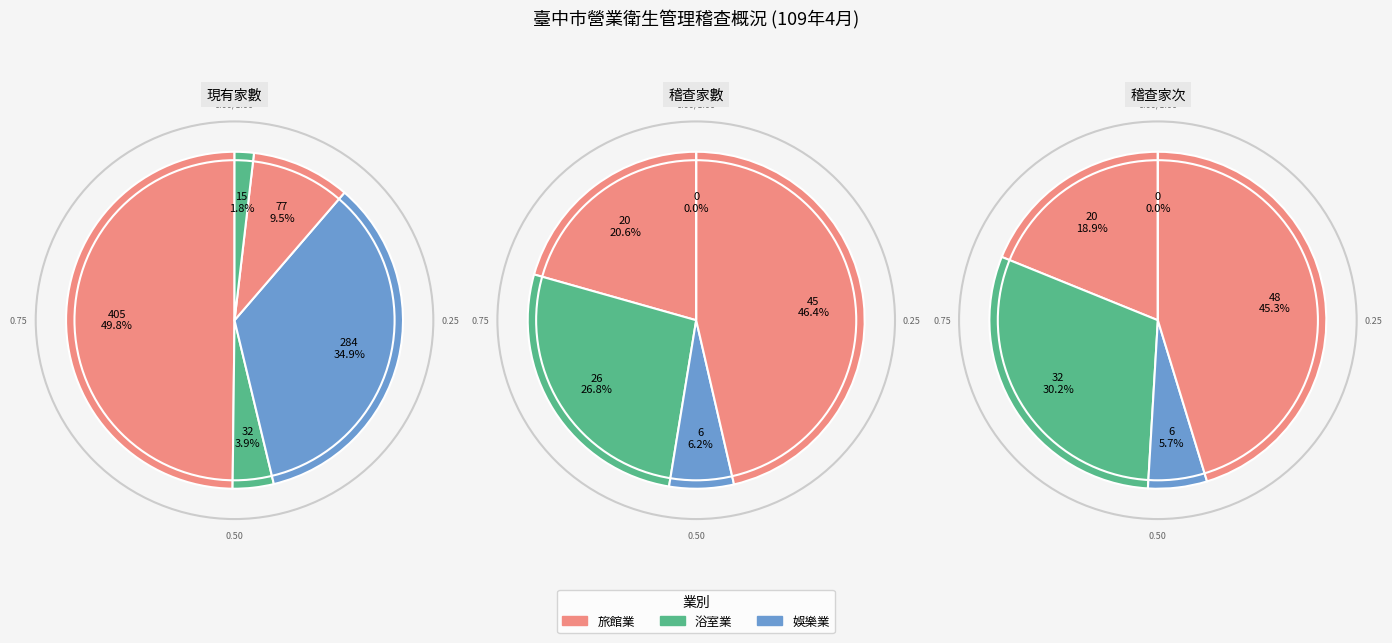

How many segments does this pie chart have?

5